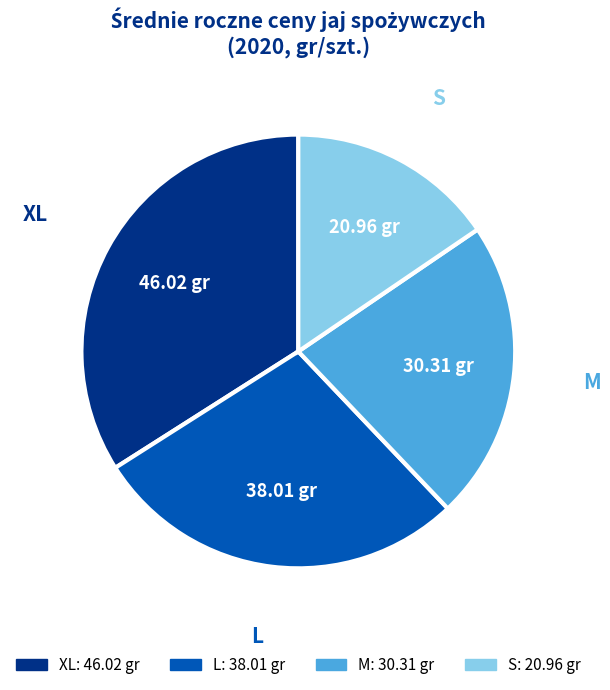

Do XL and M together represent more than half of the pie?

Yes